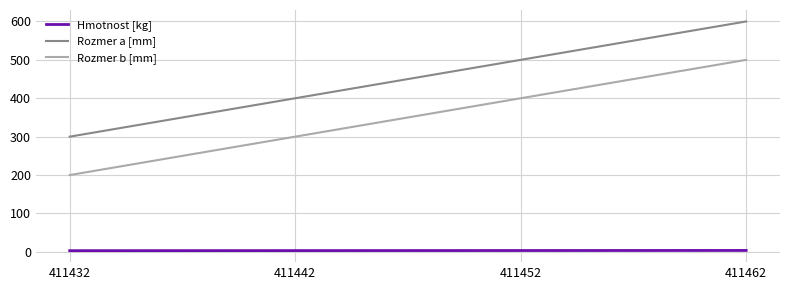

At which category is the sum across all series the highest?

411462